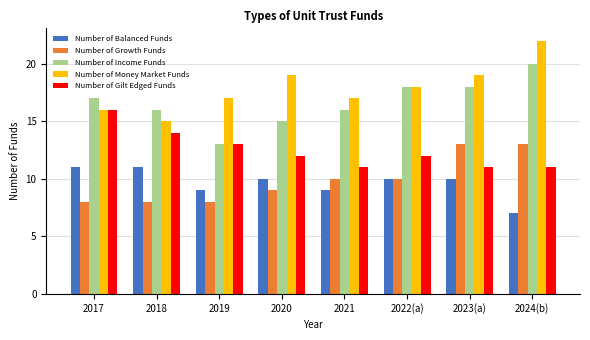

What is the sum of the Number of Income Funds values at 2023(a) and 2020?

33